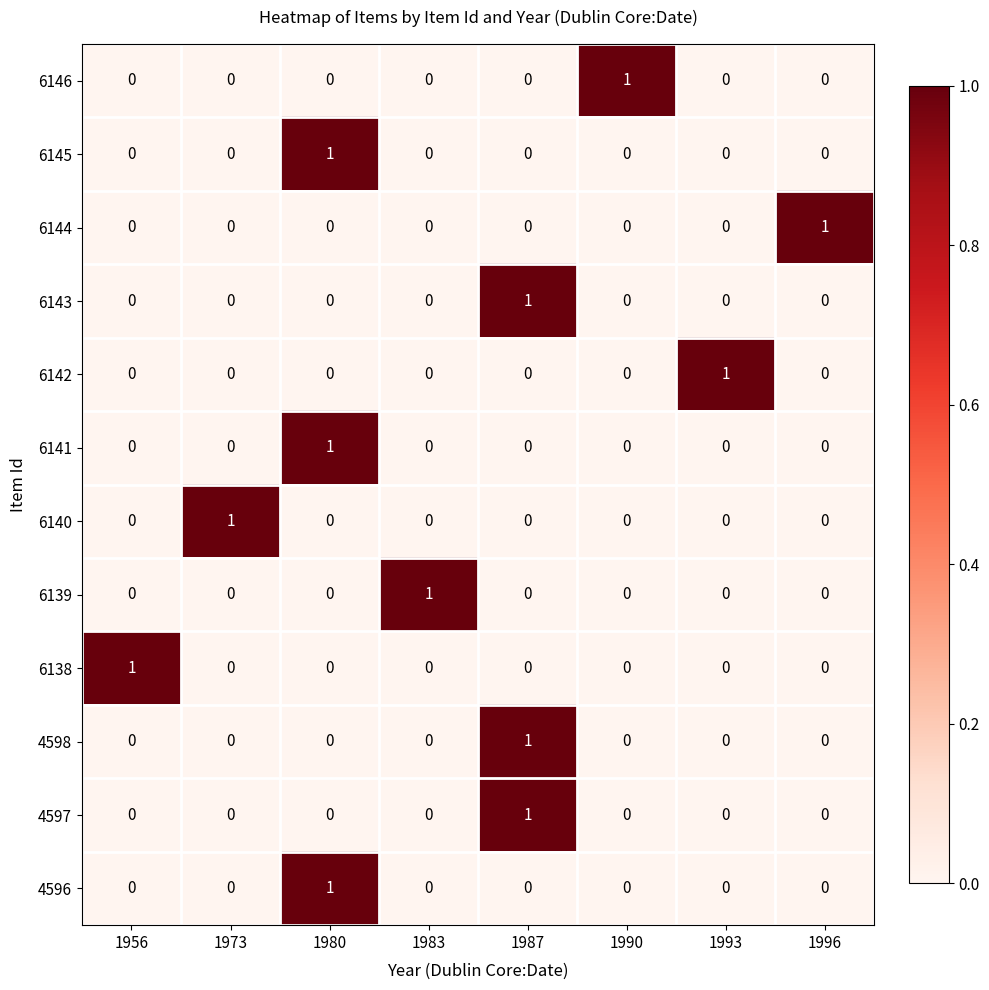

Is it true that 6146 equals 1 at 1983?

False